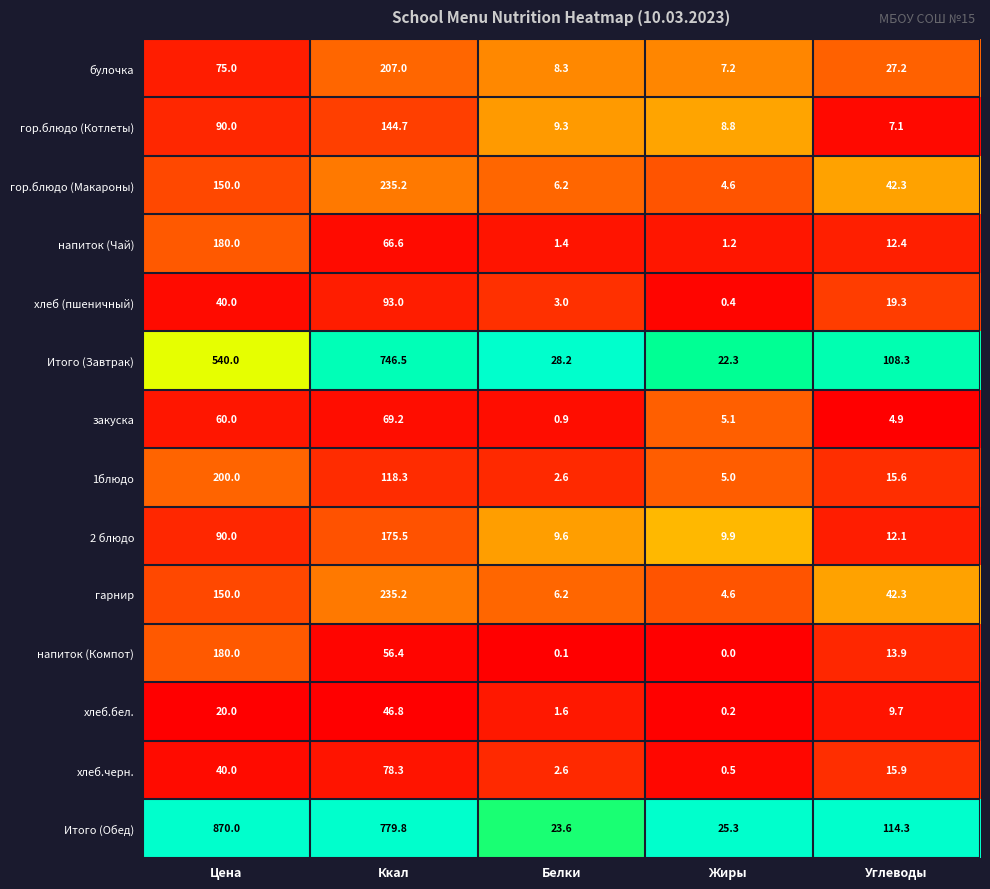

What is the spread (max minus min) of values at Цена?

850.0